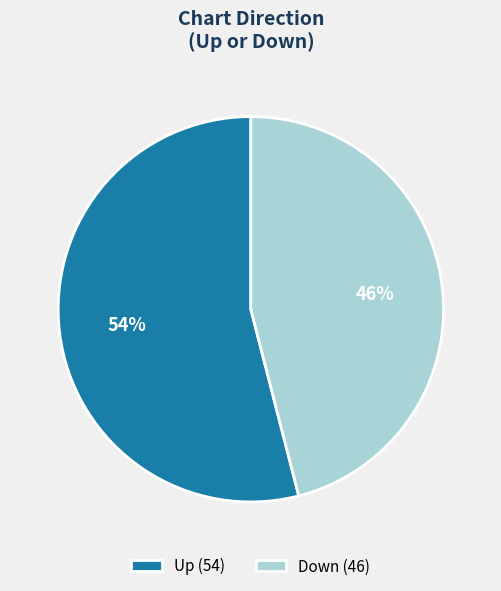

Rank the categories by value from highest to lowest.

Up (54), Down (46)